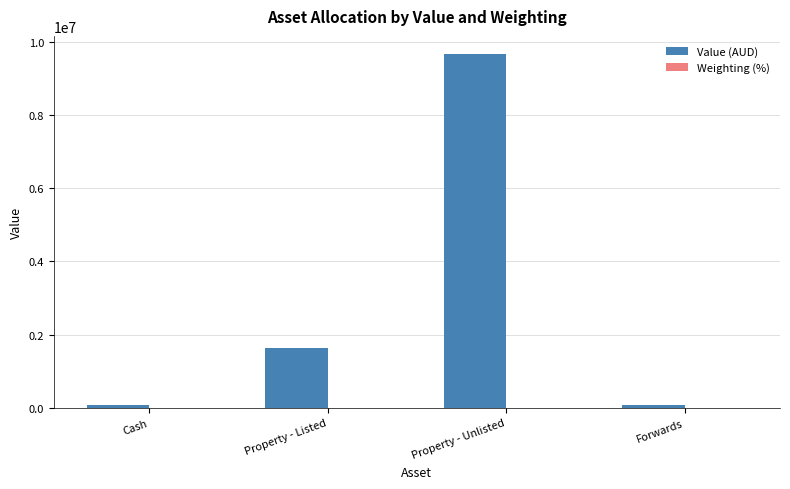

At which category is the sum across all series the highest?

Property - Unlisted